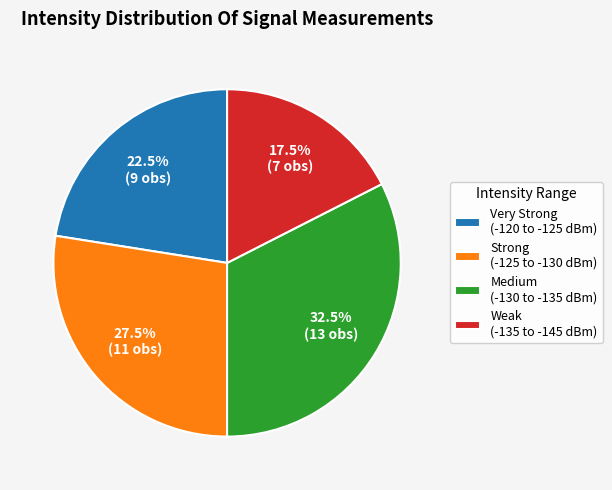

What portion of the pie excludes Medium (-130 to -135 dBm)?

67.5%